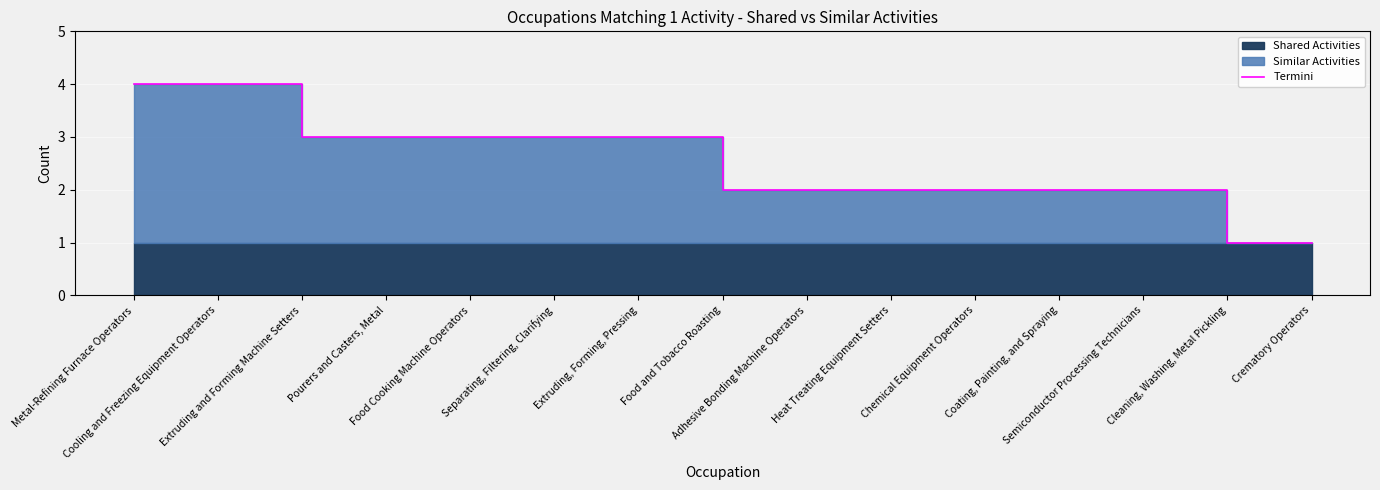

What is the value of the 9th point from the left?

2